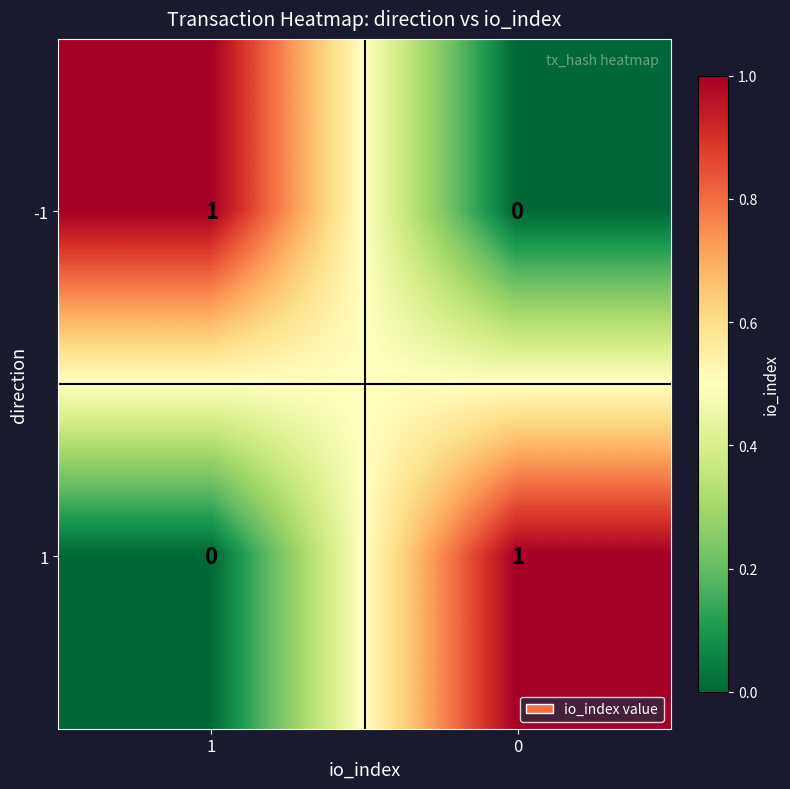

The value of 1 at 0 is 0. True or false?

False